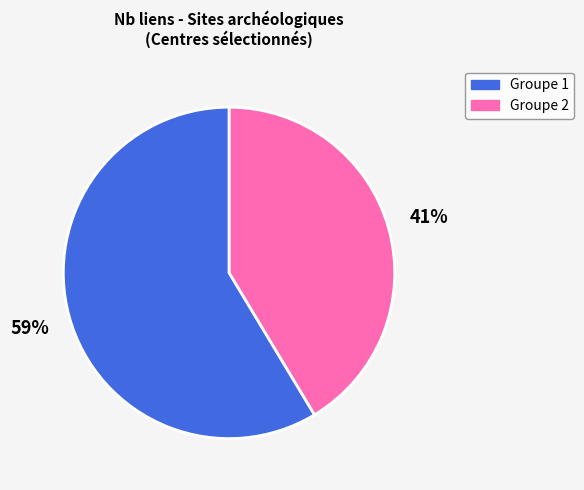

To the nearest percent, what is the average slice percentage?

50%